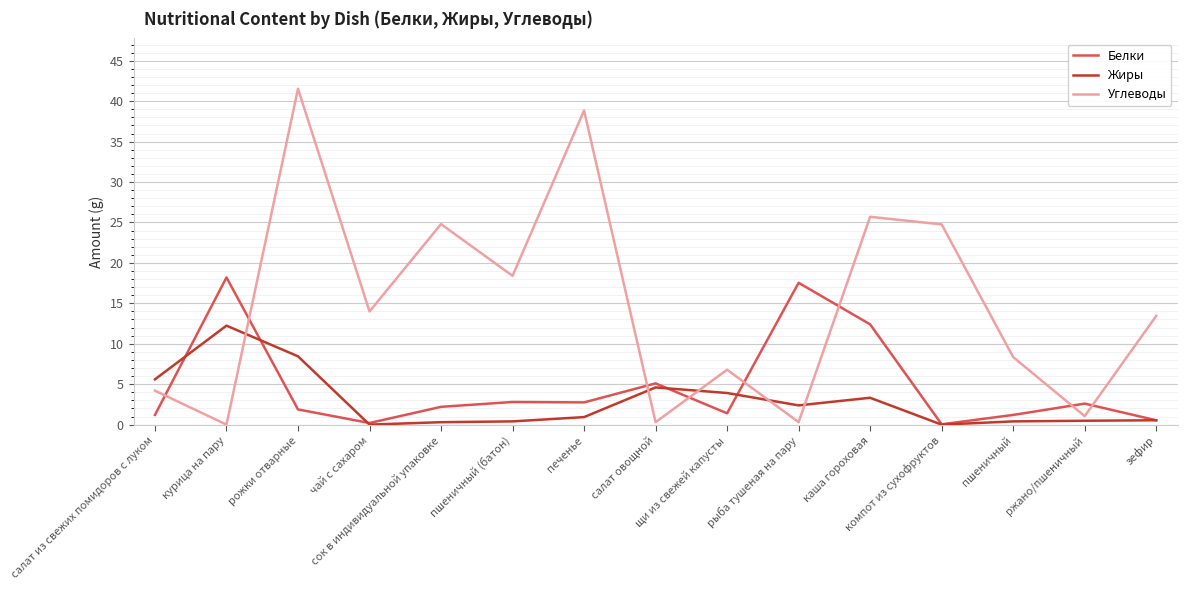

Is the value of Жиры at салат из свежих помидоров с луком greater than the value of Белки at пшеничный?

Yes